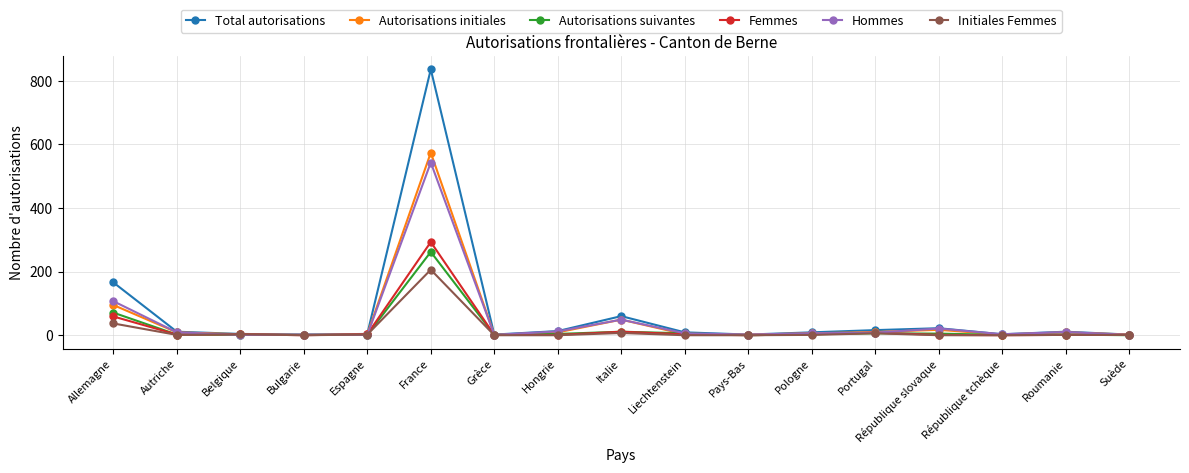

True or false: Autorisations suivantes has a value of 11 at Italie.

True